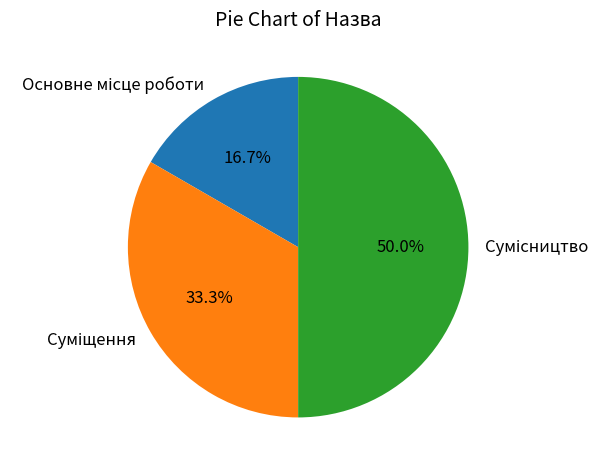

What is the change in value from Основне місце роботи to Сумісництво?

+2